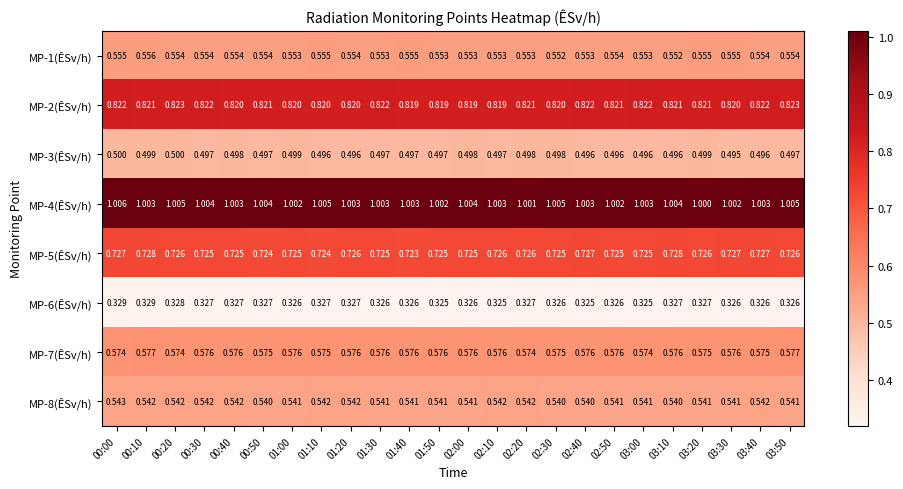

Is the value of MP-3(ÊSv/h) at 03:20 greater than the value of MP-4(ÊSv/h) at 03:20?

No